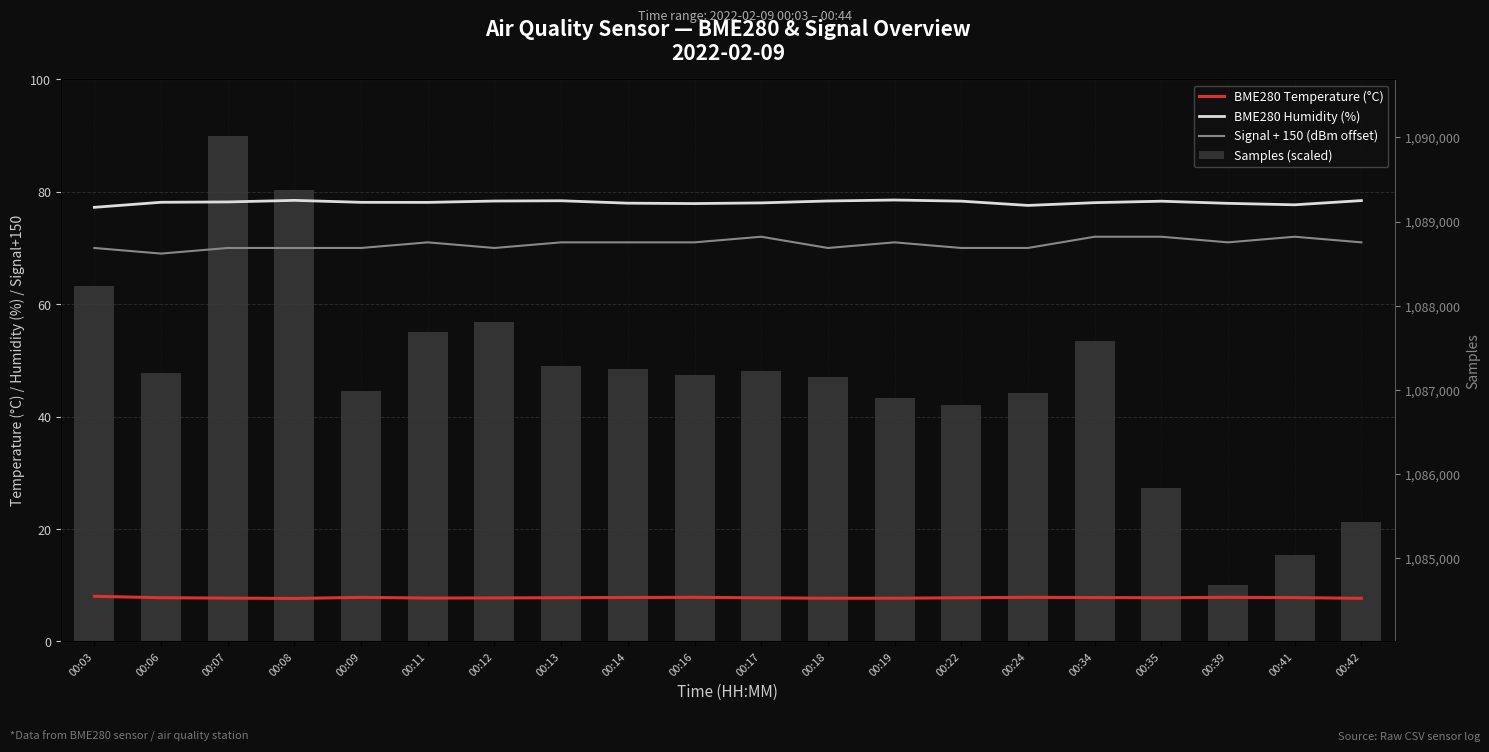

What is the difference between the maximum and minimum values in the Samples (scaled) series?

80.0